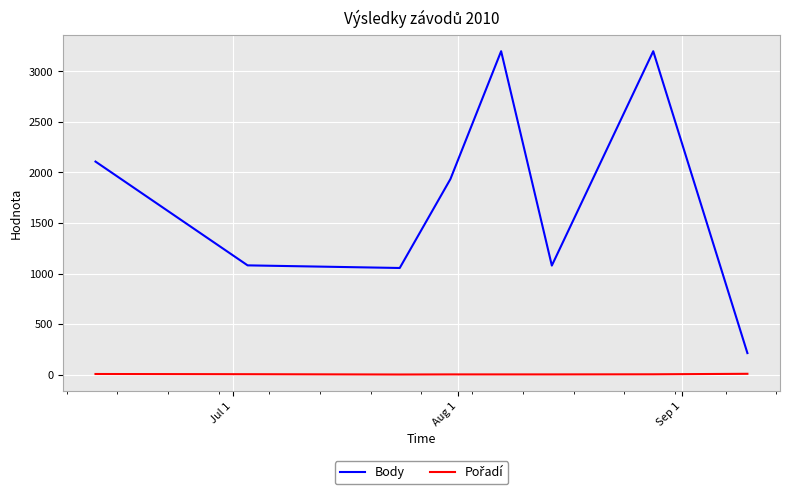

What is the difference between the second highest and second lowest values in the Body series?

2145